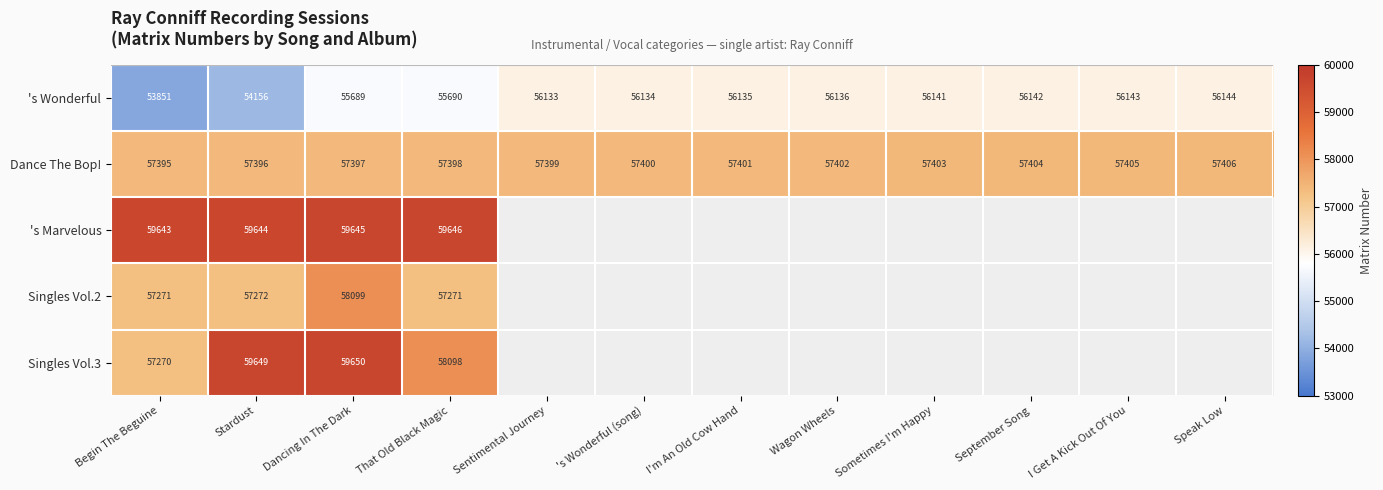

Count the number of categories in the chart.

12